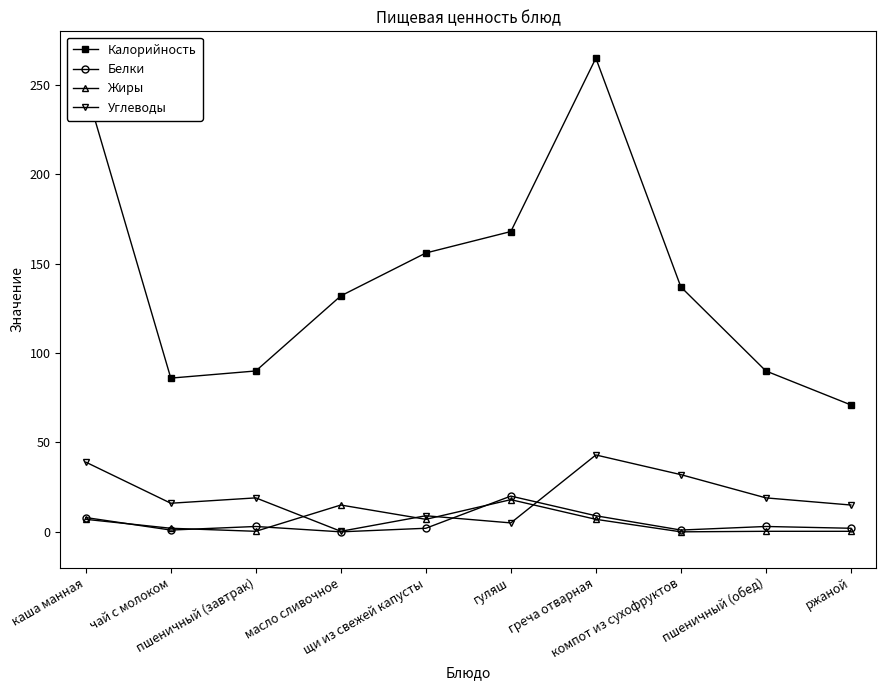

What is the spread (max minus min) of values at ржаной?

70.7